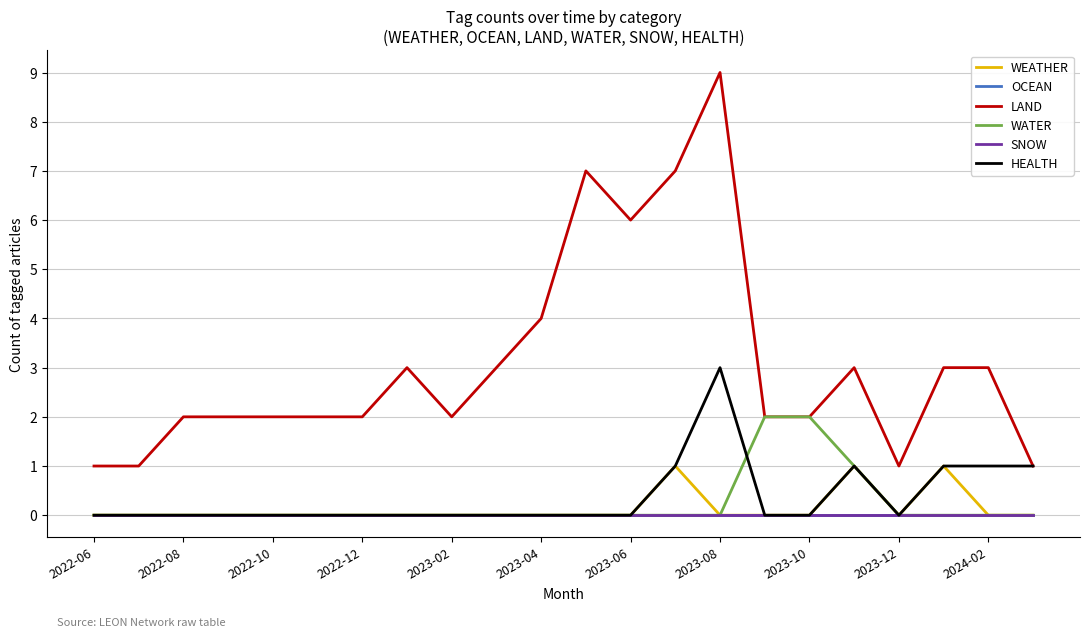

Is this an area chart (filled region under the line)?

No